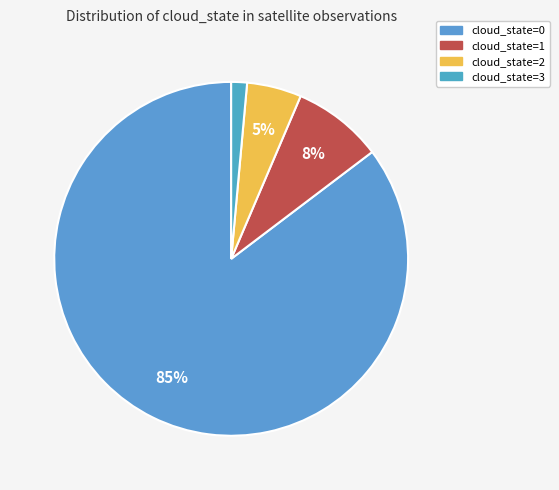

Do cloud_state=1 and cloud_state=0 together represent more than half of the pie?

Yes